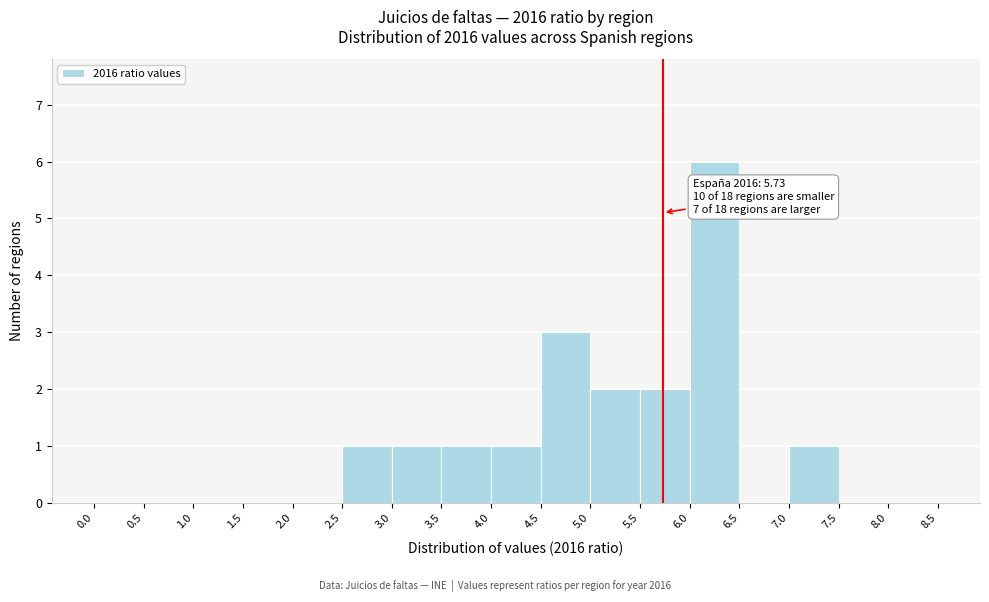

Over which range of the x-axis is the bar tallest?

6.0 to 6.5